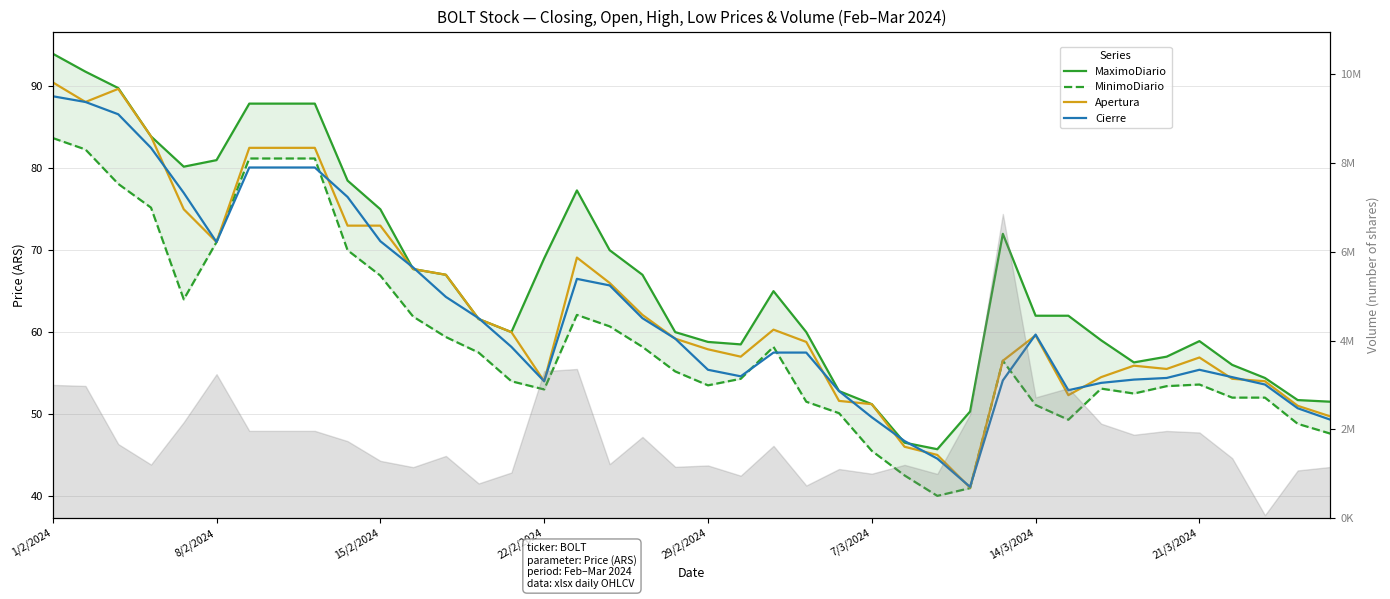

What is the difference between the highest and lowest values at 17?

9.3